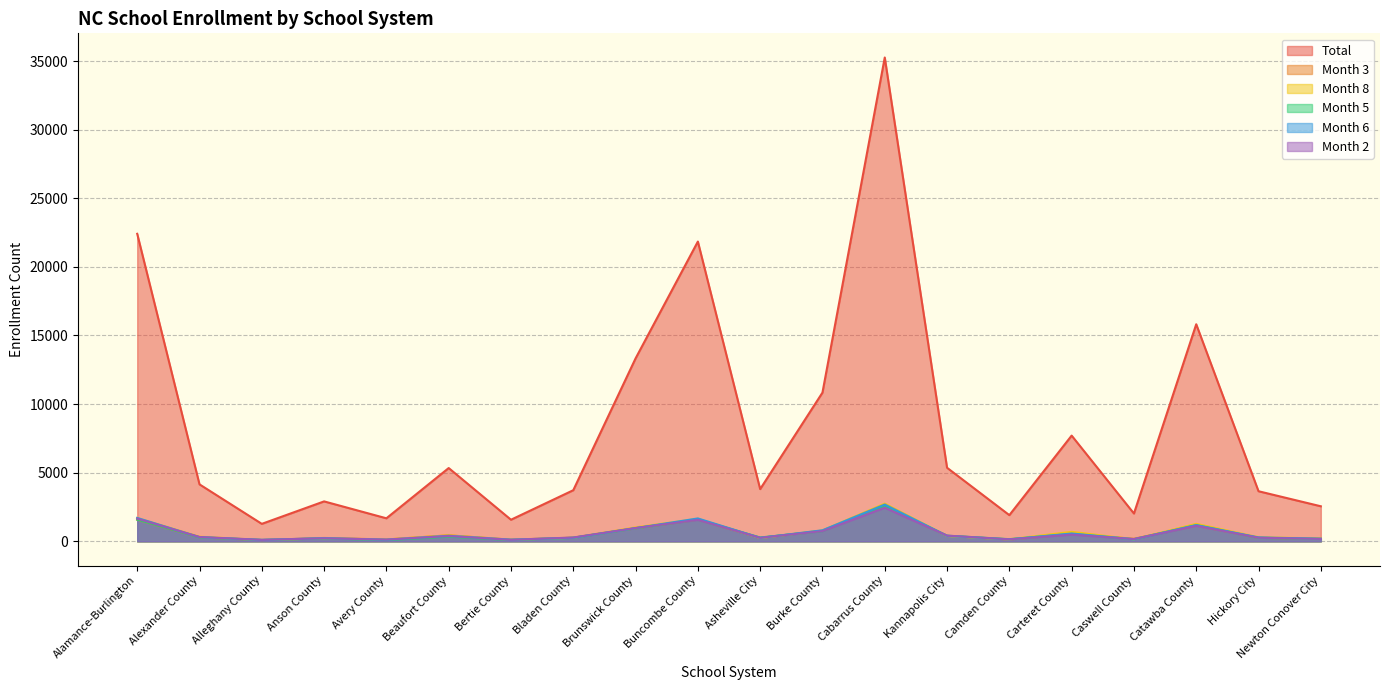

What is the difference between the highest and lowest values at Cabarrus County?

32807